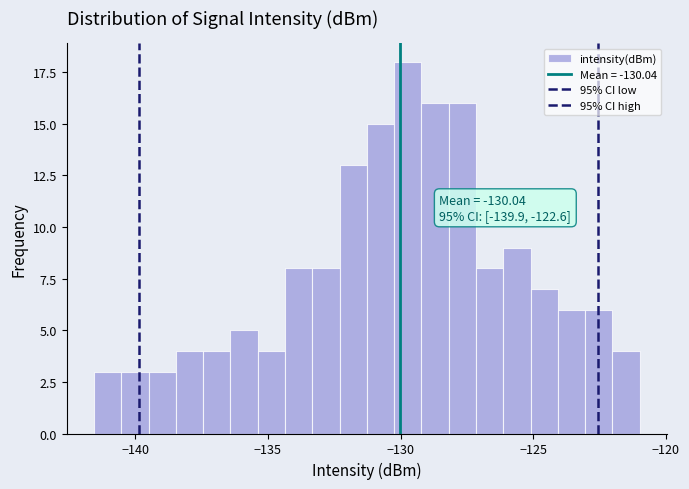

Around what value on the x-axis is the tallest bar? Give the approximate position of its centre, as read against the axis.

-129.5